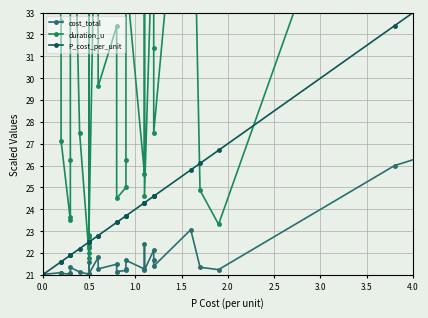

What is the sum of all cost_total values?

741.9